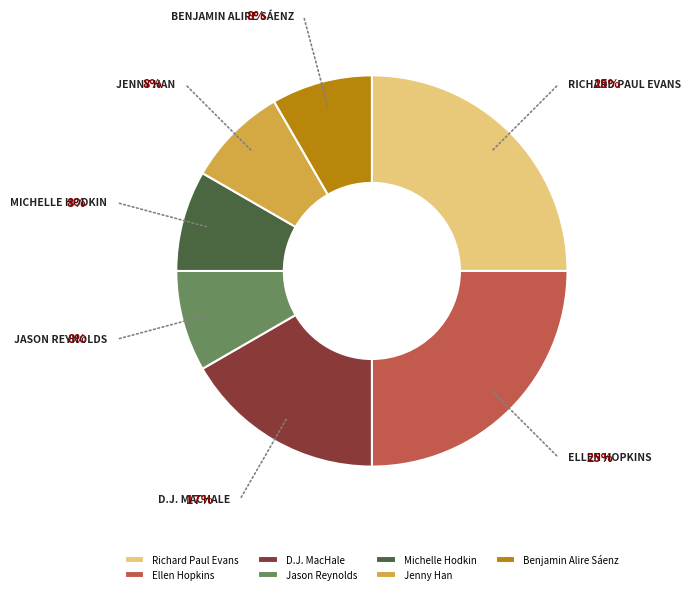

Is it true that Jason Reynolds is 22% of the pie?

False